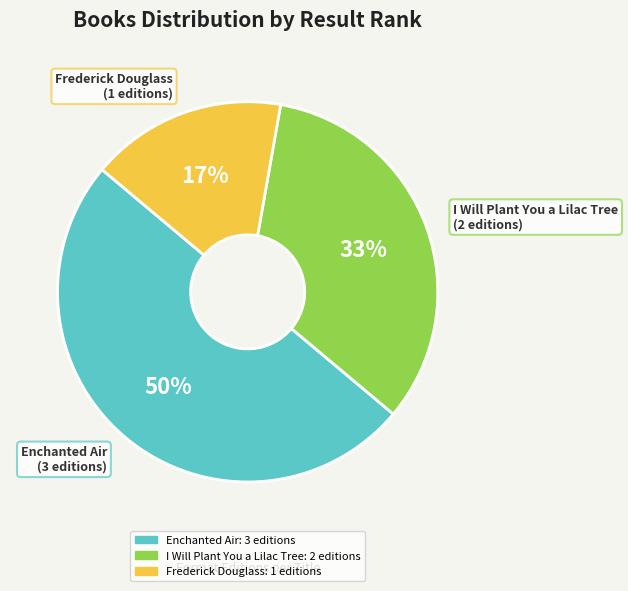

Between I Will Plant You a Lilac Tree and Frederick Douglass, which is larger?

I Will Plant You a Lilac Tree